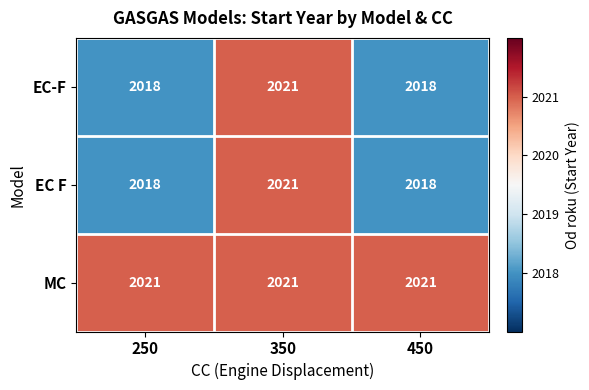

The value of EC F at 350 is 3383. True or false?

False